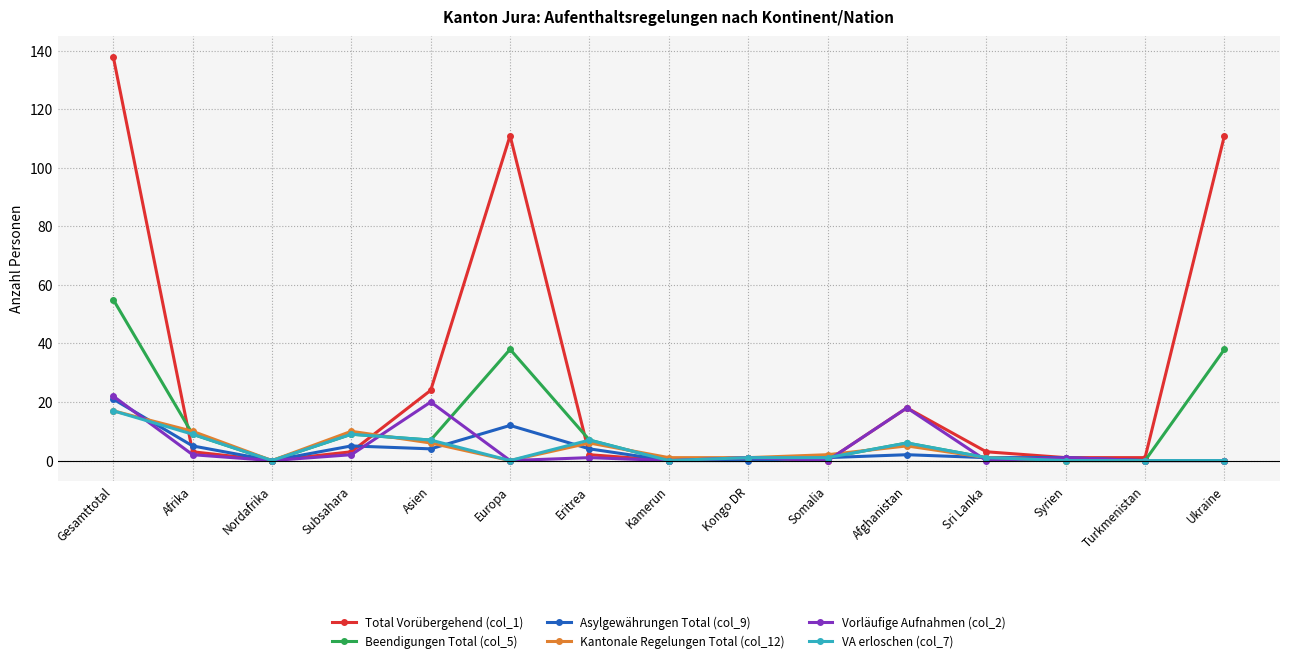

Does the chart display data point markers on the line(s)?

Yes